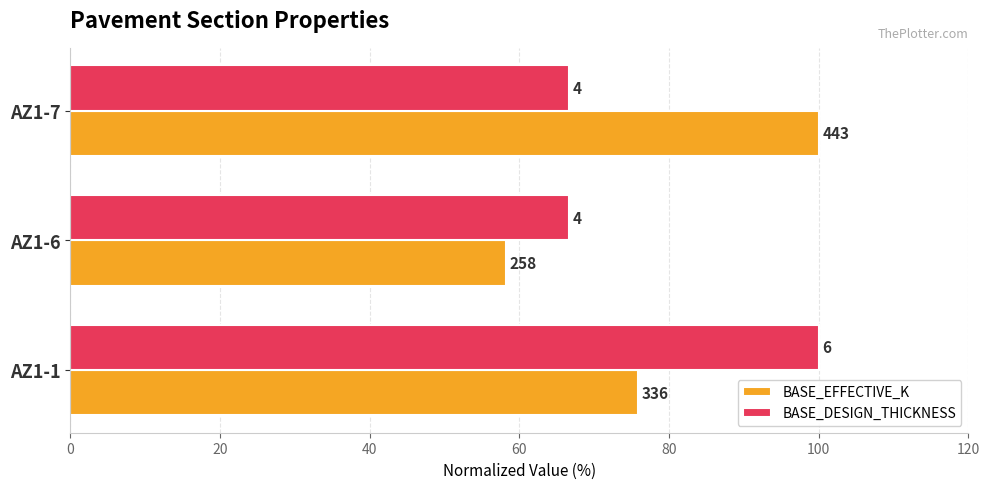

What are all the series names shown in the legend?

BASE_EFFECTIVE_K, BASE_DESIGN_THICKNESS